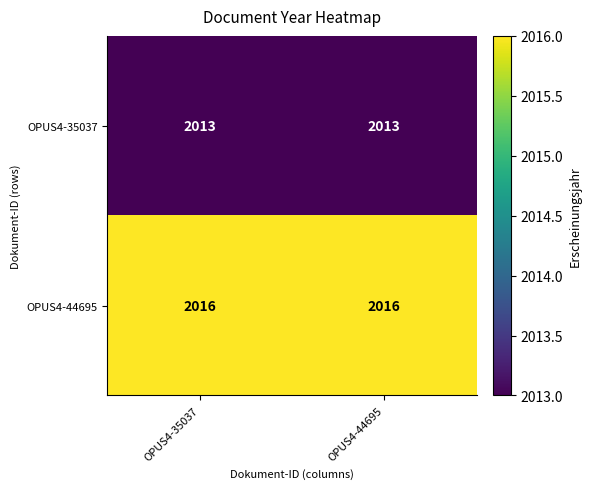

At OPUS4-44695, list the series in order from largest to smallest.

OPUS4-44695, OPUS4-35037